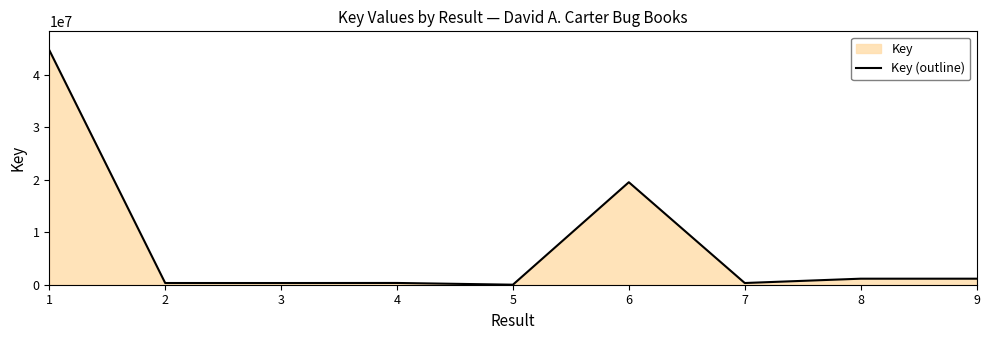

Does the chart have visible grid lines?

No